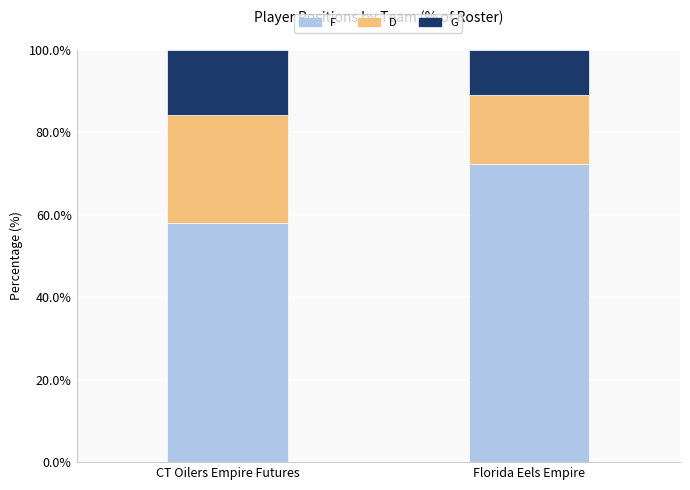

What is the minimum value for F?

57.9